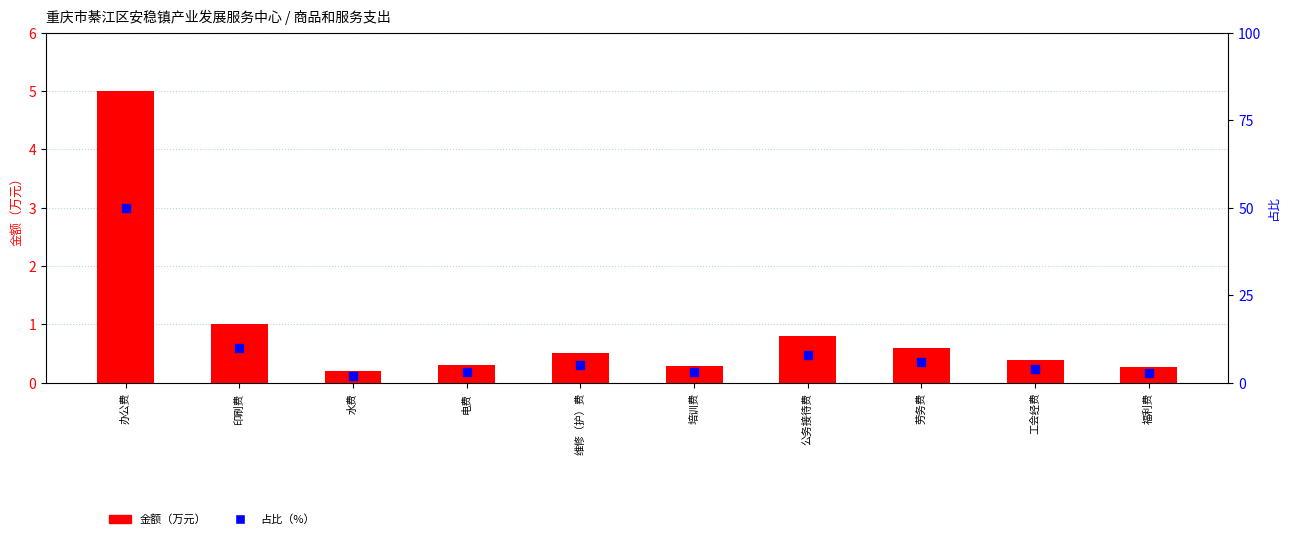

What is the total value across all series at 办公费?

55.0